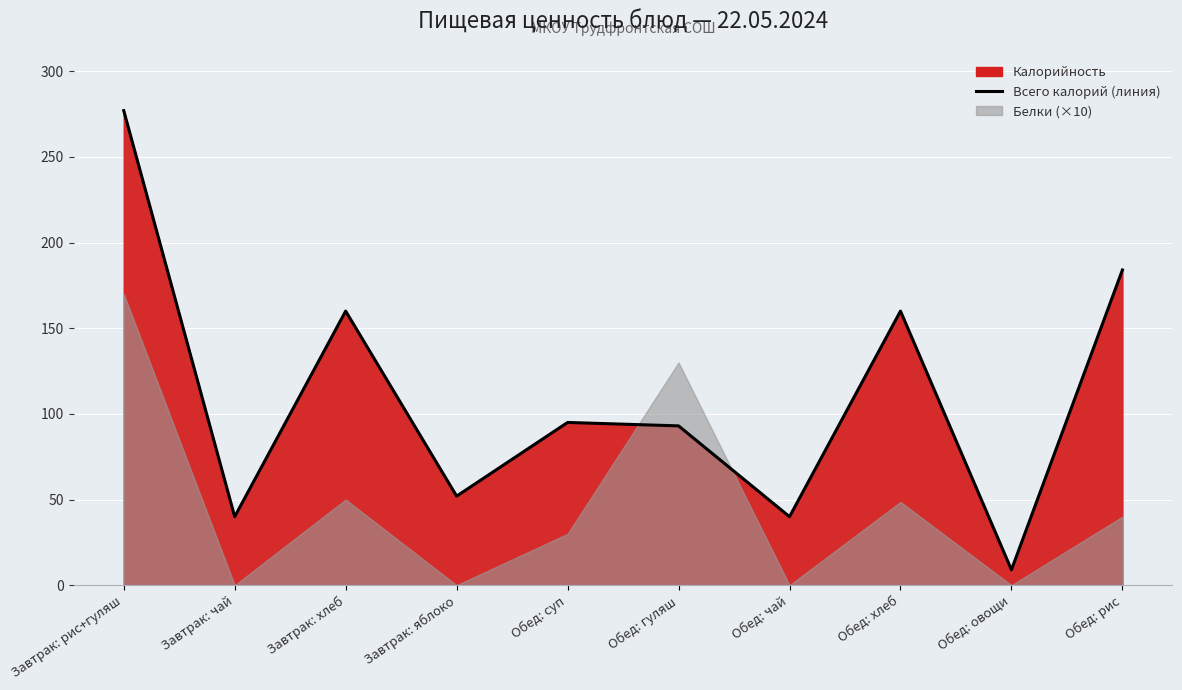

At which category does the chart reach its minimum across all series?

Обед: овощи